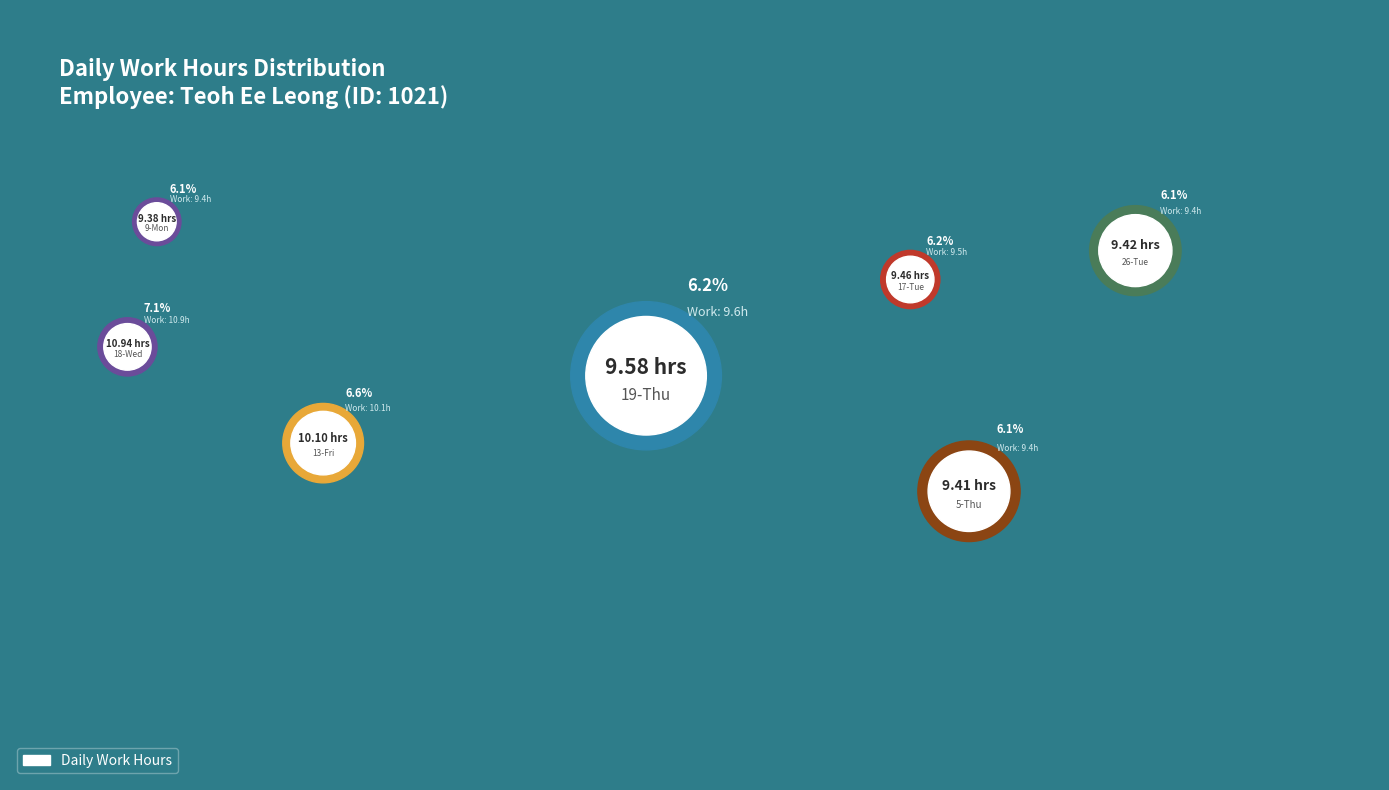

Is it true that 17-Tue is 6% of the pie?

True